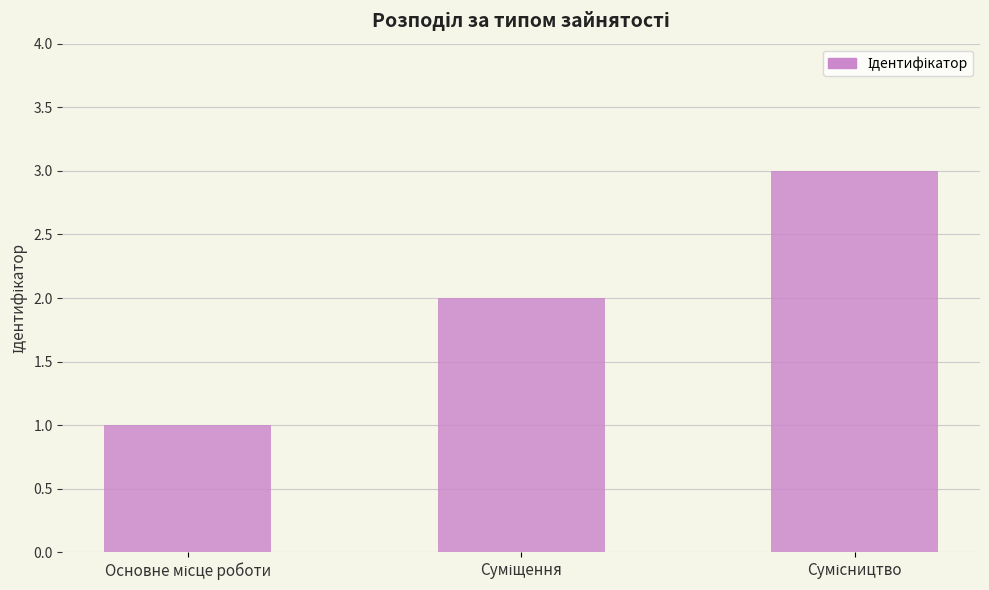

What is the greatest value displayed?

3